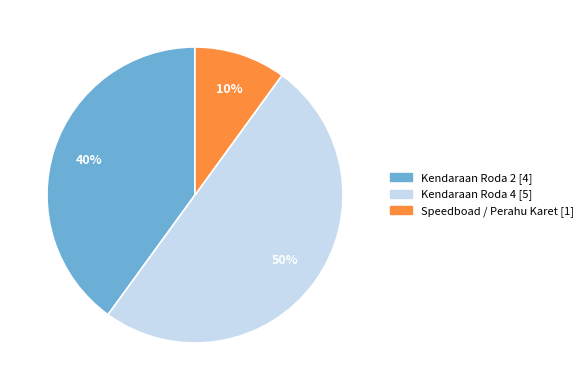

Rank the categories by value from lowest to highest.

Speedboad / Perahu Karet, Kendaraan Roda 2, Kendaraan Roda 4